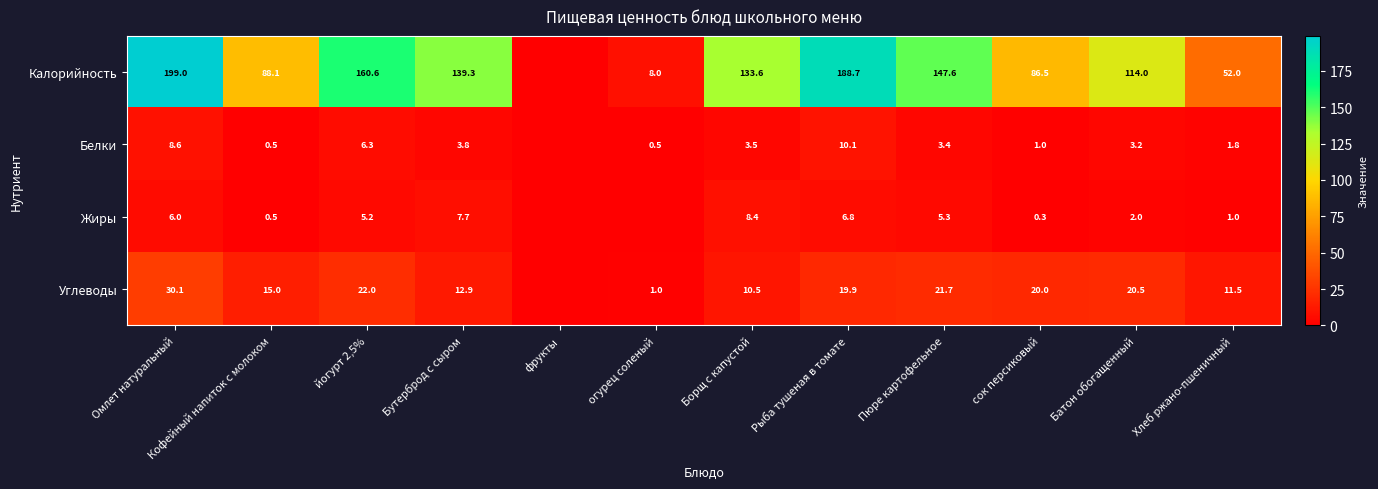

How many data points does each series have?

12